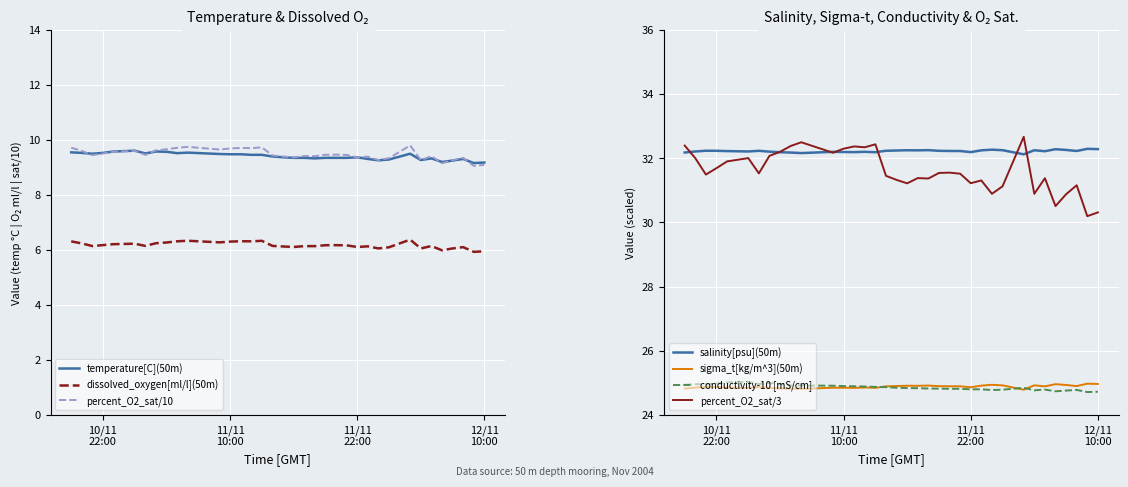

What is the lowest value of the dissolved_oxygen[ml/l](50m) series?

5.9